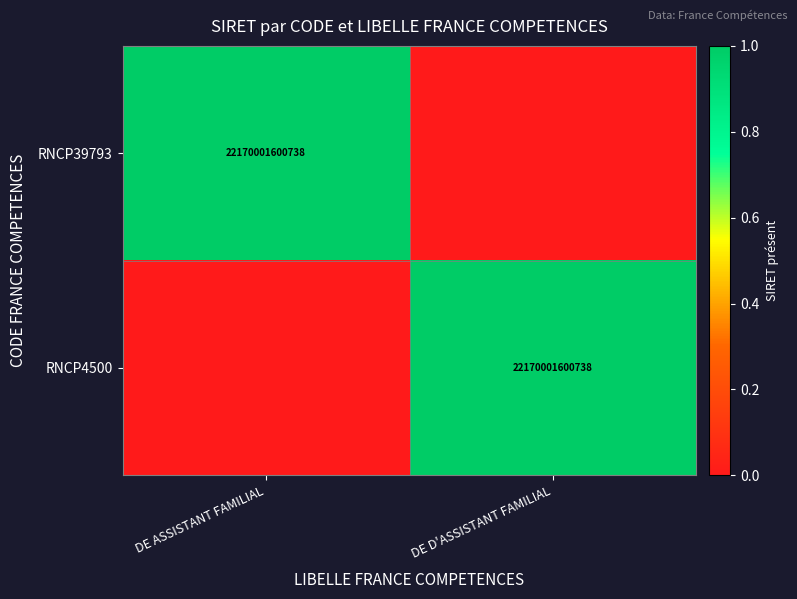

What is the total value across all series at DE ASSISTANT FAMILIAL?

1